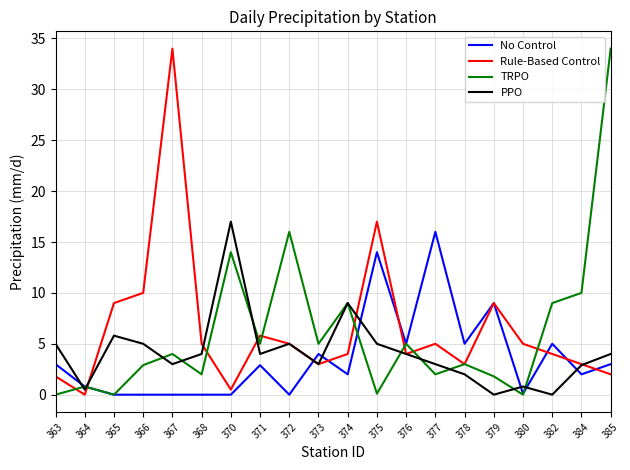

What is the highest value of the TRPO series?

34.0